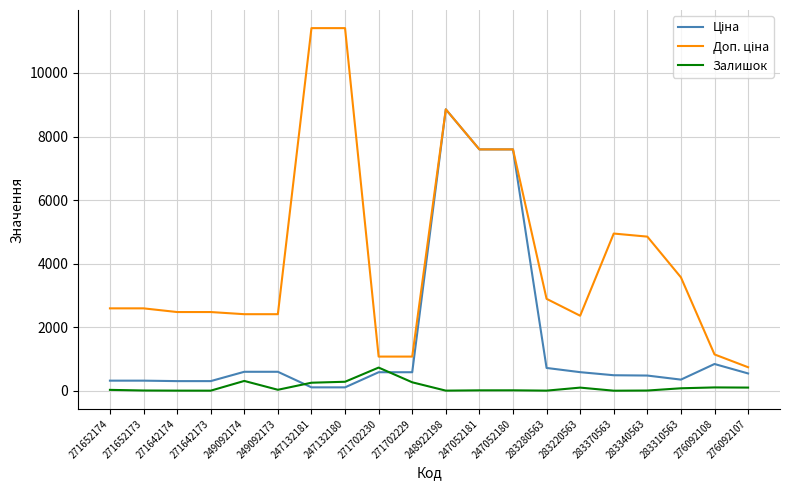

What is the greatest value displayed?

11410.0